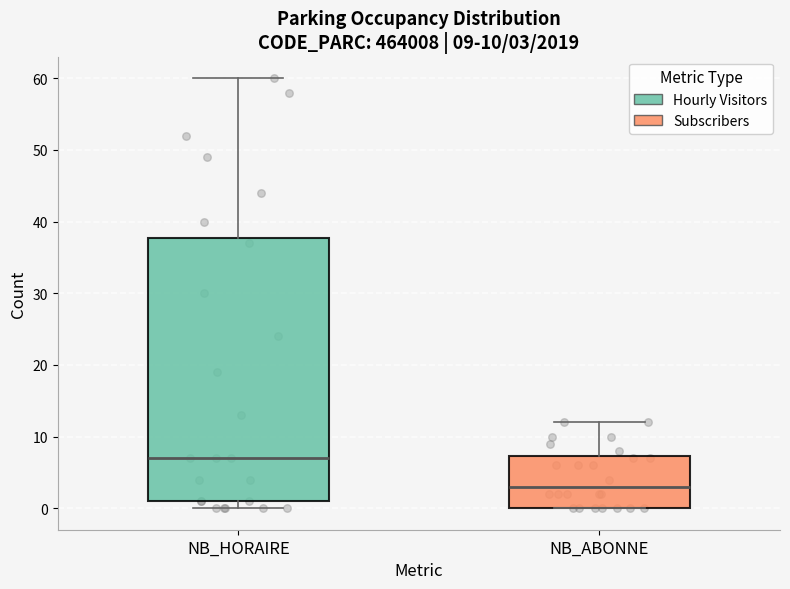

Which box has the highest median line?

NB_HORAIRE